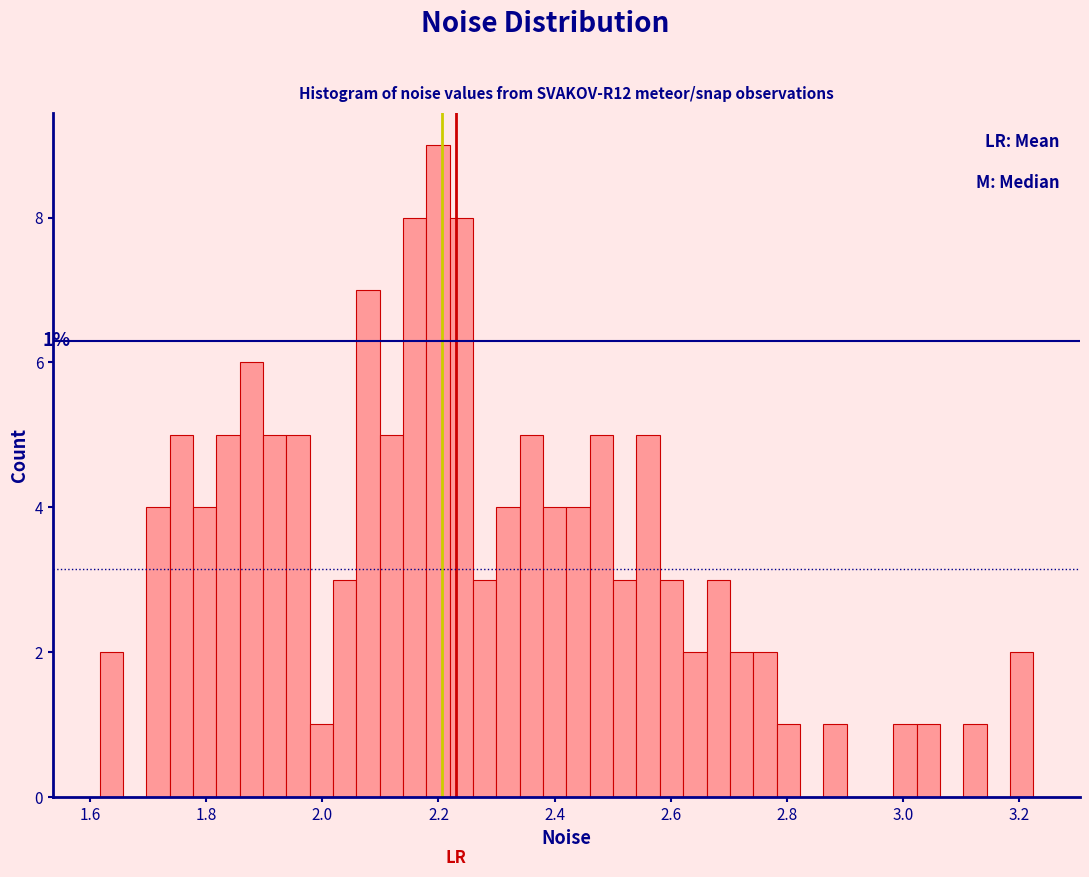

Read against the x-axis, roughly where is the centre of the tallest bar?

2.20